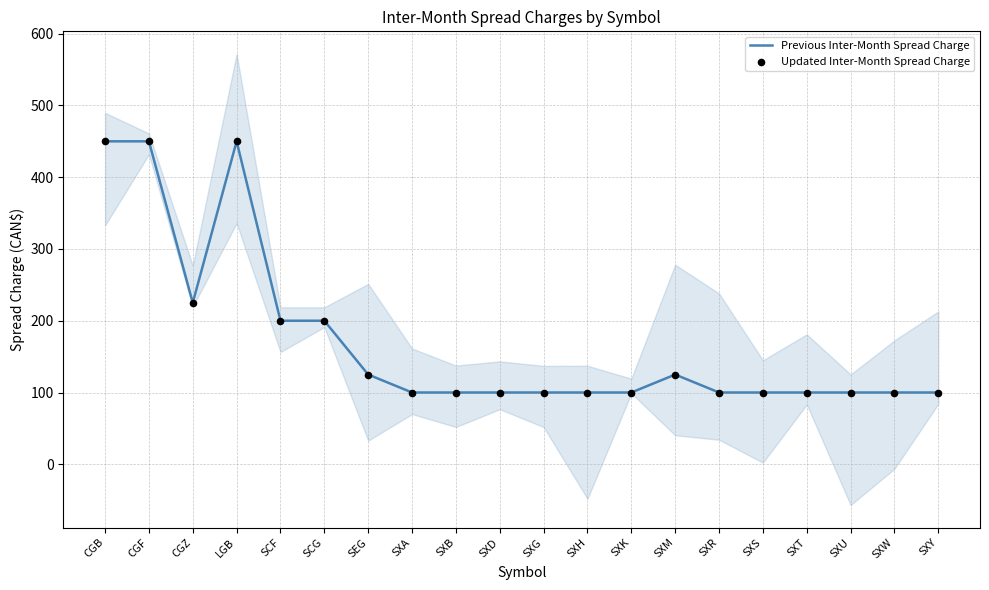

Which series has the largest total across all categories?

Previous Inter-Month Spread Charge